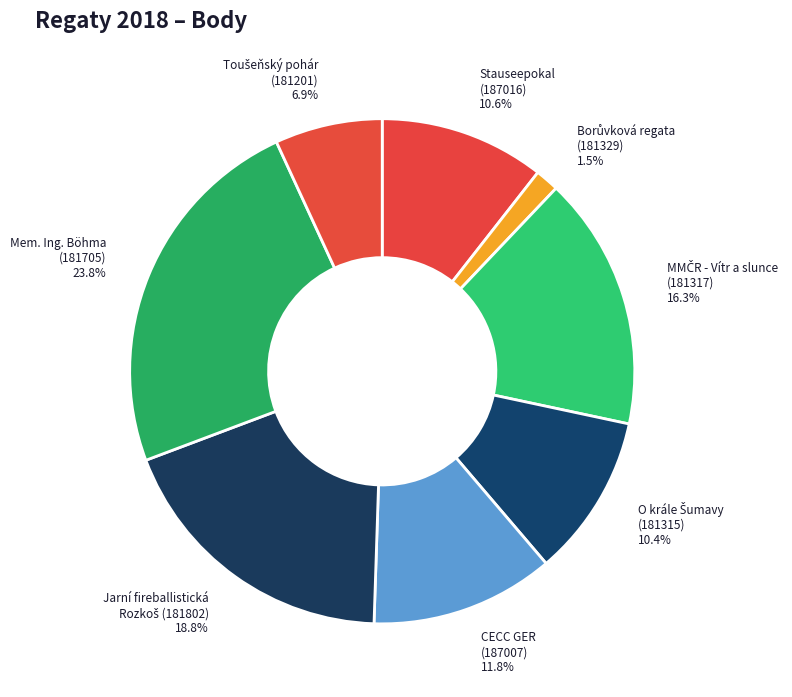

Does any single category account for the majority?

No